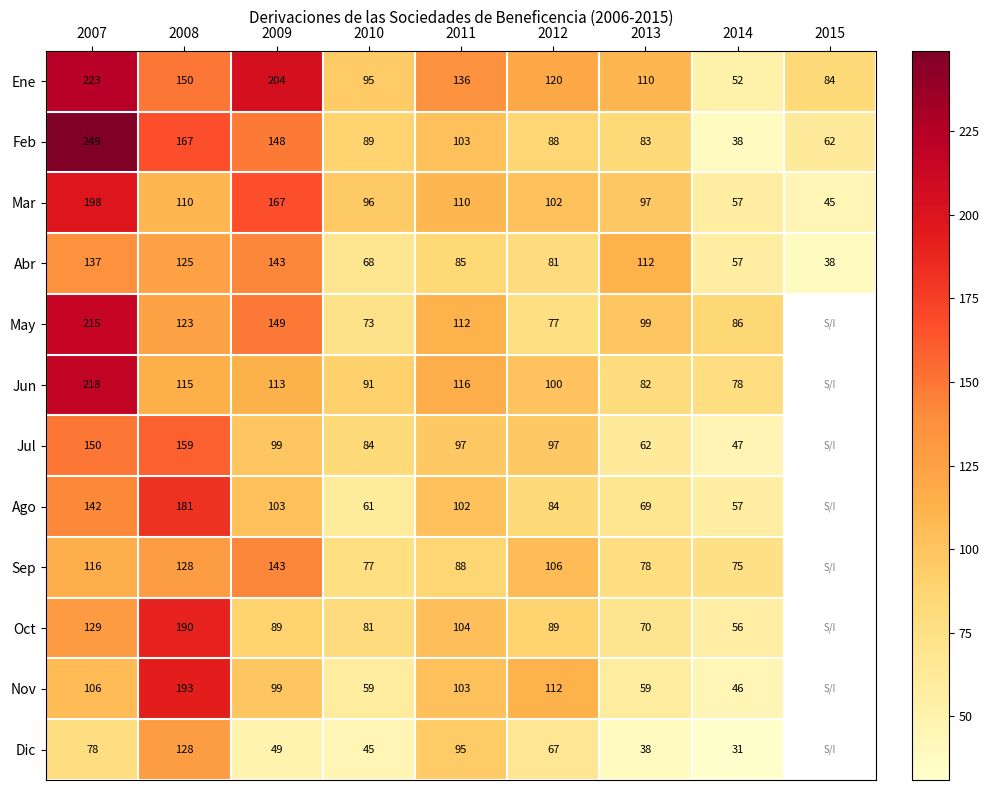

Which category has the highest value across all series?

2007